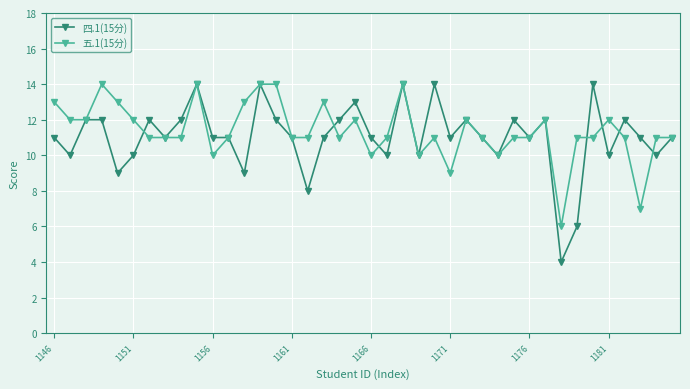

What is the value of the 四.1(15分) point at the 31st from the left?

11